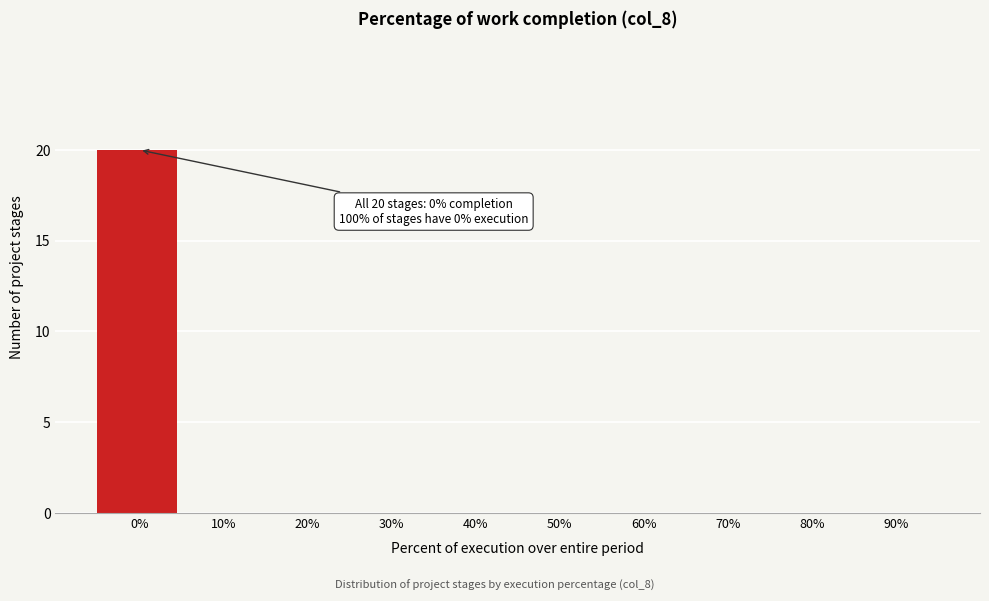

Reading left to right, transcribe all the data shown in this chart.

0%=20	10%=0	20%=0	30%=0	40%=0	50%=0	60%=0	70%=0	80%=0	90%=0